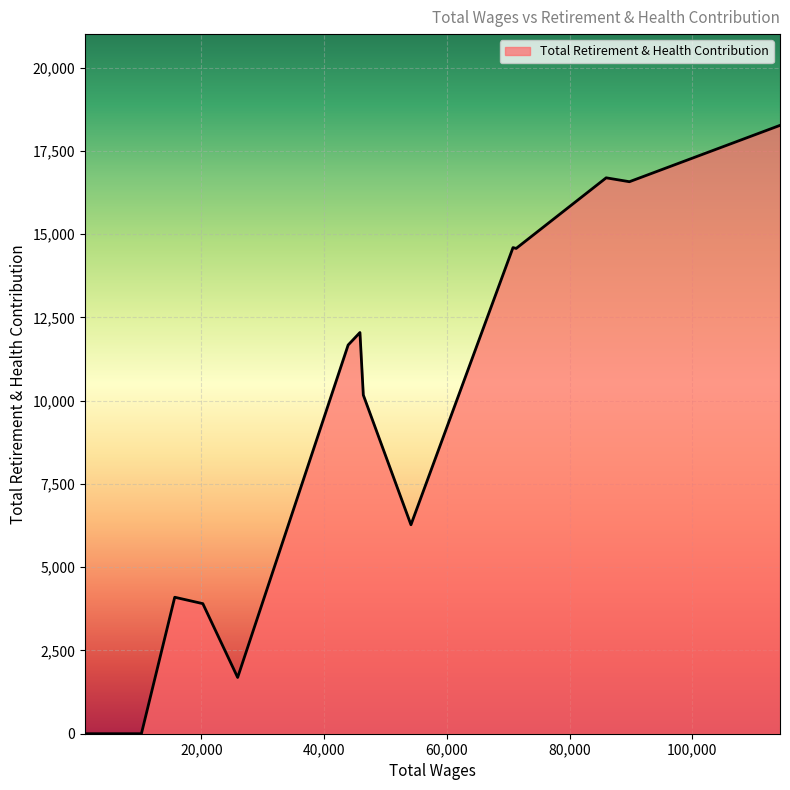

What is the difference between the maximum and minimum values?

18267